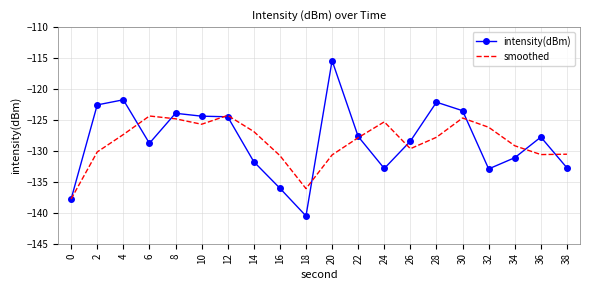

Which category has the highest value across all series?

20